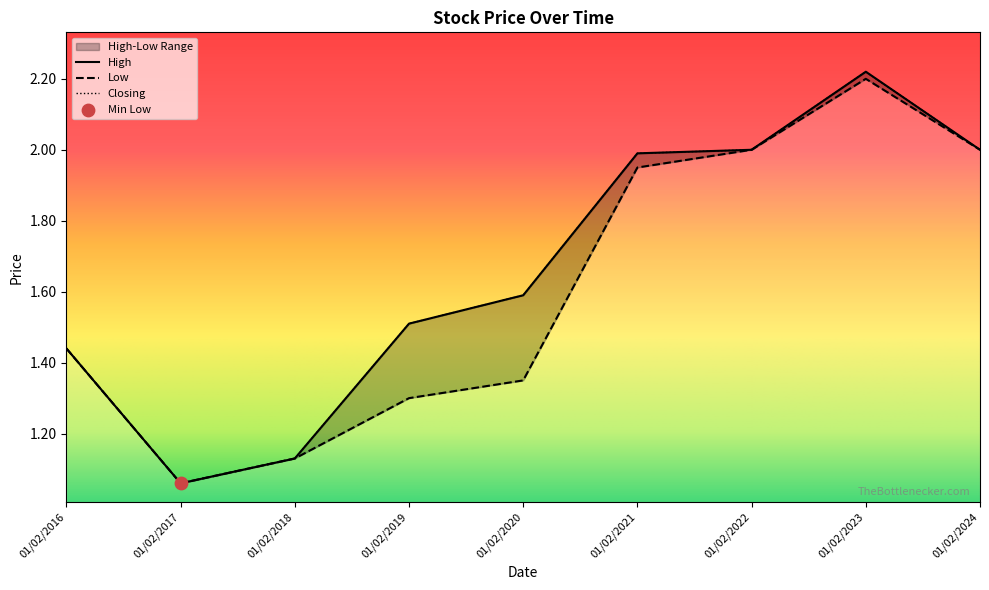

Which series reaches the maximum Y coordinate?

High